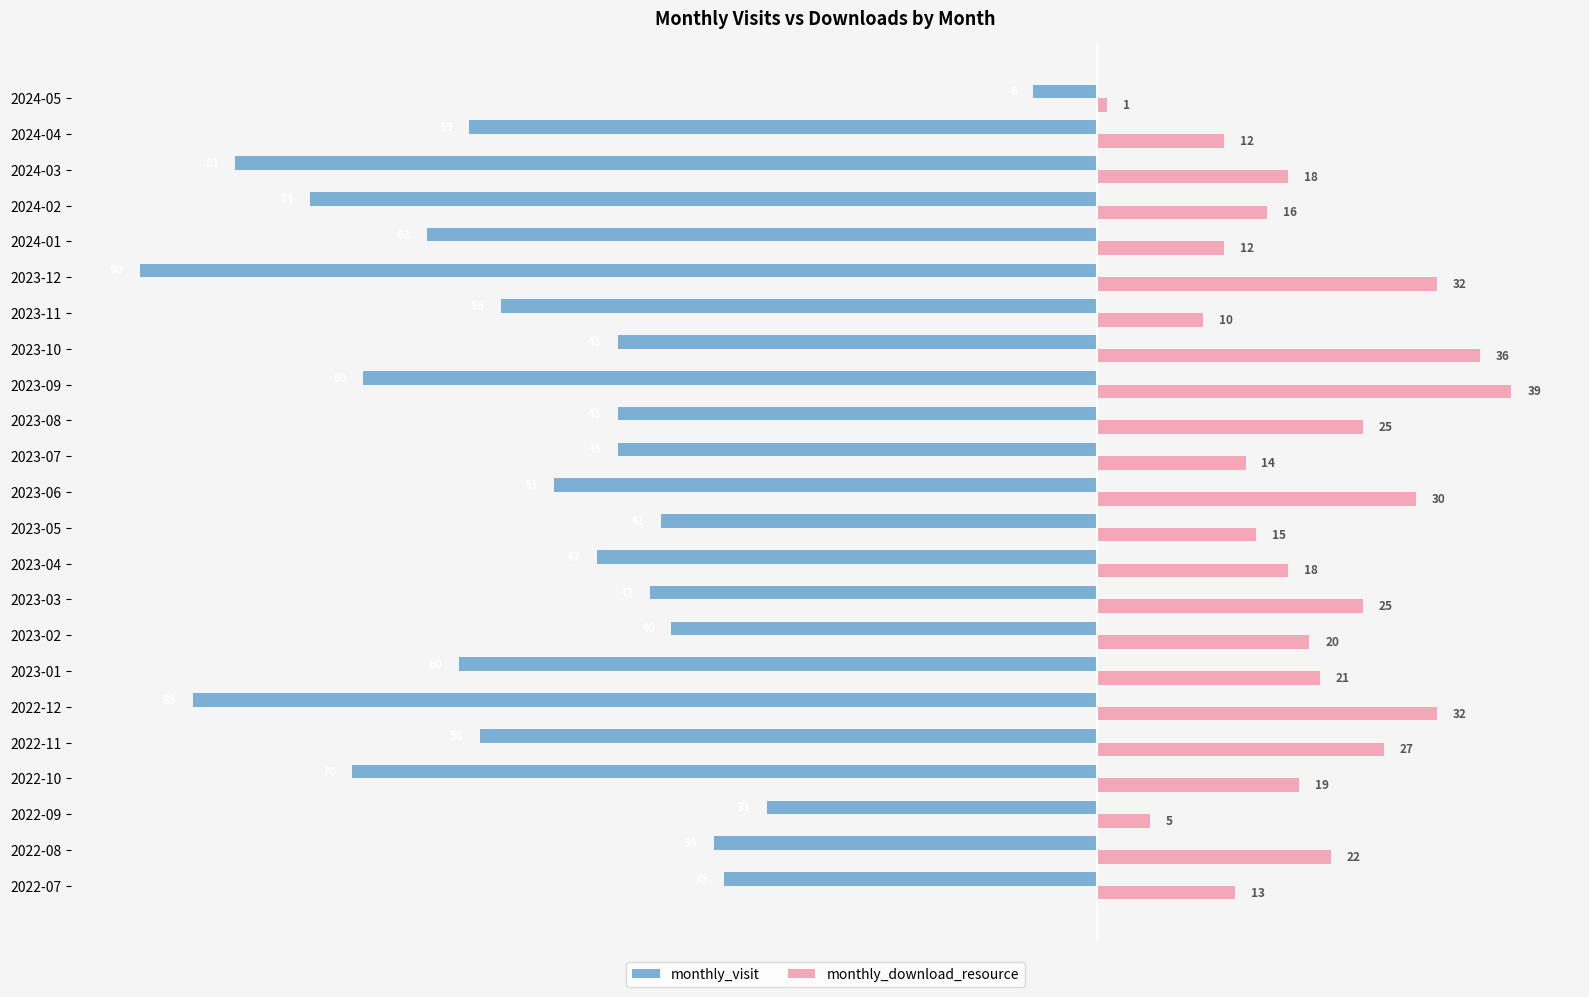

What is the sum of all monthly_download_resource values?

462